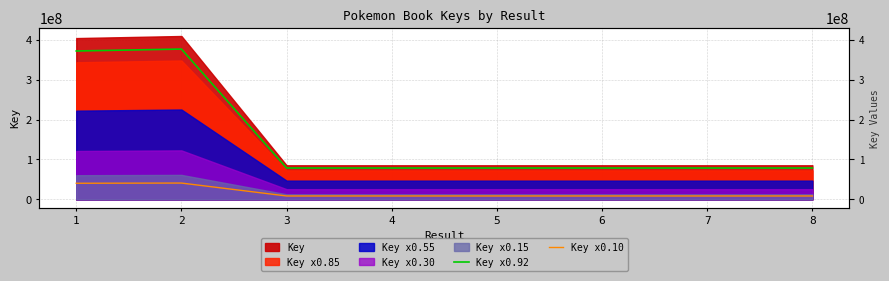

The value of Key x0.10 at 8 is 11450685.3. True or false?

False